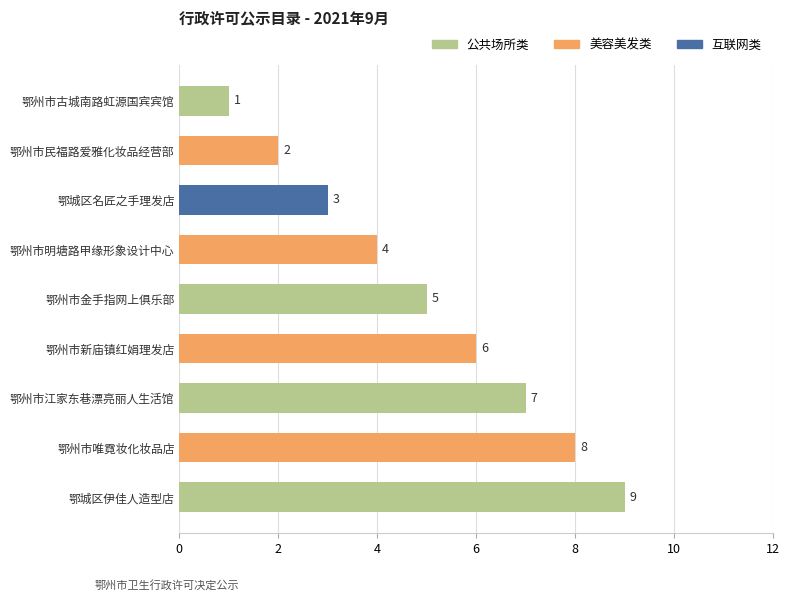

Reading top to bottom, what are all the values shown in this chart?

鄂州市古城南路虹源国宾宾馆=1	鄂州市民福路爱雅化妆品经营部=2	鄂城区名匠之手理发店=3	鄂州市明塘路甲缘形象设计中心=4	鄂州市金手指网上俱乐部=5	鄂州市新庙镇红娟理发店=6	鄂州市江家东巷漂亮丽人生活馆=7	鄂州市唯霓妆化妆品店=8	鄂城区伊佳人造型店=9